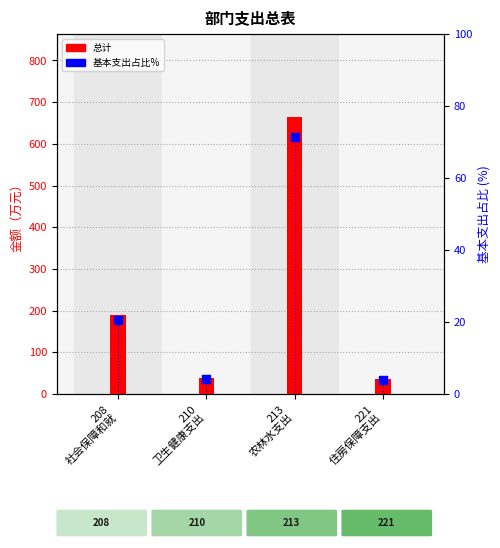

Which series has the largest total across all categories?

总计